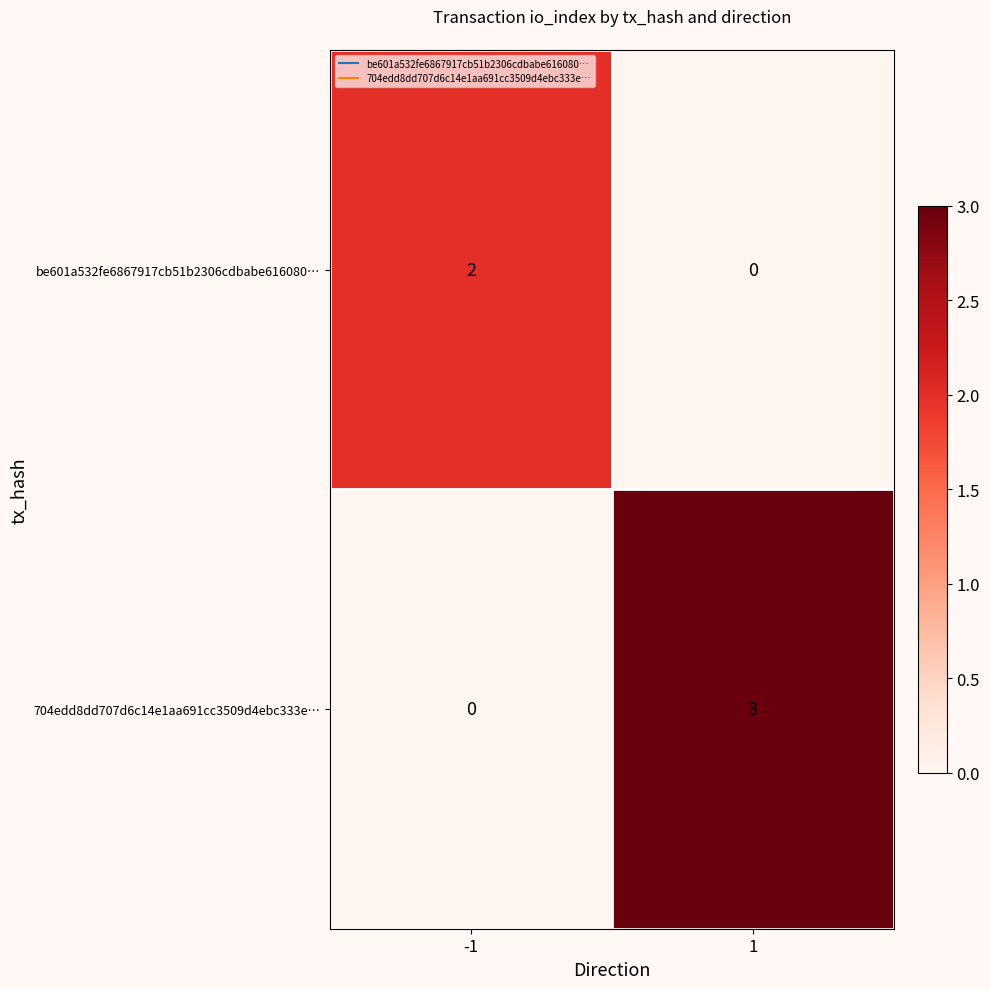

Is it true that 704edd8dd707d6c14e1aa691cc3509d4ebc333e… equals 0 at -1?

True